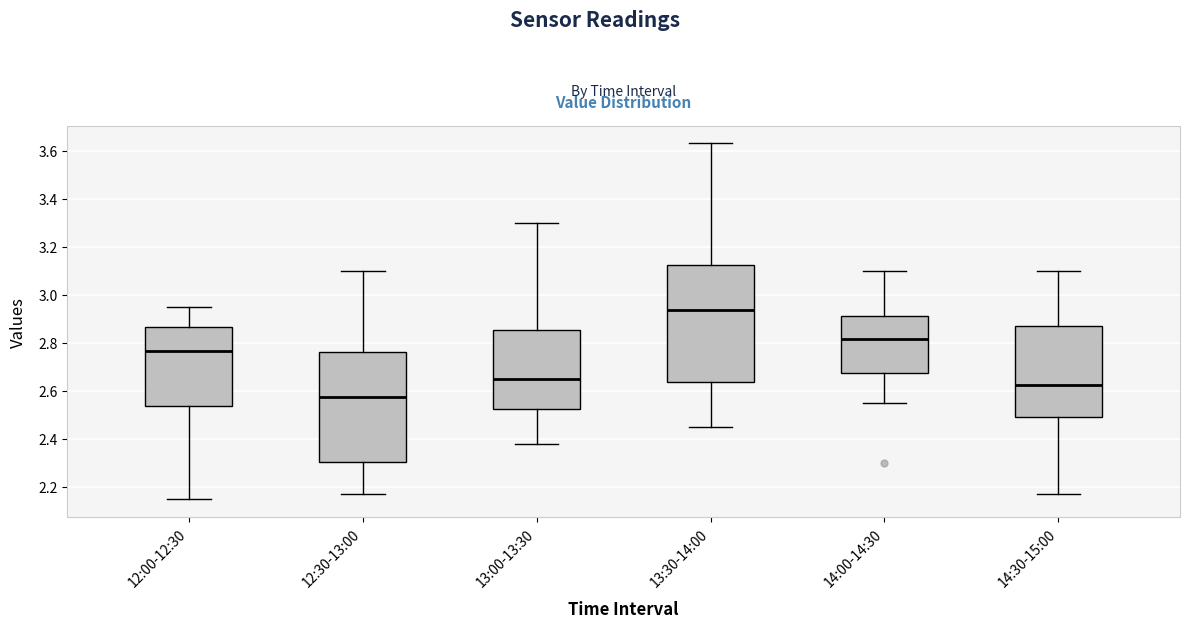

Reading left to right, transcribe this box plot: for each box, give where its median line is, the range the box spans, and where its two whiskers end, as read against the y-axis. The values are not printed on the chart, so give them approximately, as read against the axis.

12:00-12:30: median 2.76, box 2.54 to 2.86, whiskers 2.16 to 2.96
12:30-13:00: median 2.58, box 2.30 to 2.76, whiskers 2.18 to 3.10
13:00-13:30: median 2.66, box 2.52 to 2.86, whiskers 2.38 to 3.30
13:30-14:00: median 2.94, box 2.64 to 3.12, whiskers 2.46 to 3.64
14:00-14:30: median 2.82, box 2.68 to 2.92, whiskers 2.56 to 3.10
14:30-15:00: median 2.62, box 2.50 to 2.88, whiskers 2.18 to 3.10